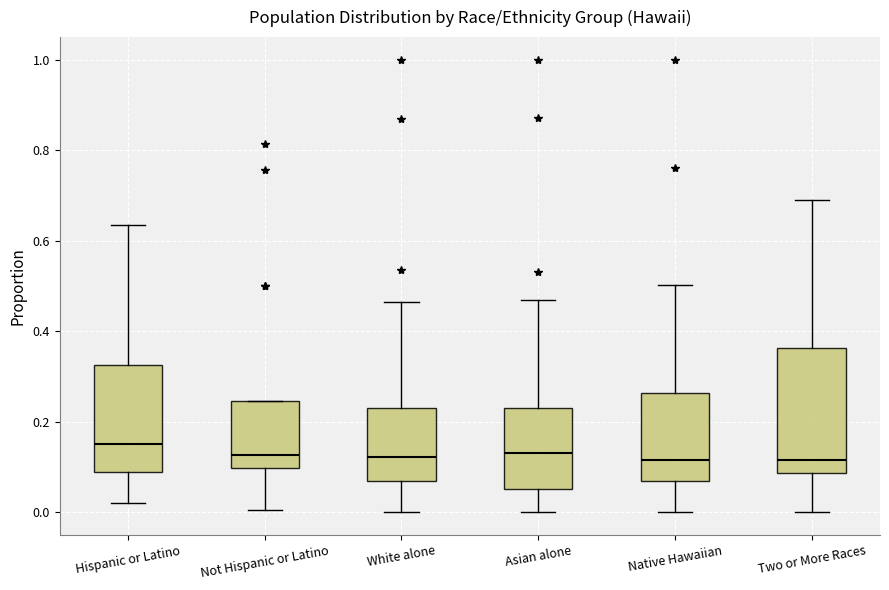

Reading left to right, transcribe this box plot: for each box, give where its median line is, the range the box spans, and where its two whiskers end, as read against the y-axis. The values are not printed on the chart, so give them approximately, as read against the axis.

Hispanic or Latino: median 0.16, box 0.08 to 0.32, whiskers 0.02 to 0.64
Not Hispanic or Latino: median 0.12, box 0.10 to 0.24, whiskers 0.00 to 0.24
White alone: median 0.12, box 0.08 to 0.24, whiskers 0.00 to 0.46
Asian alone: median 0.14, box 0.06 to 0.24, whiskers 0.00 to 0.48
Native Hawaiian: median 0.12, box 0.06 to 0.26, whiskers 0.00 to 0.50
Two or More Races: median 0.12, box 0.08 to 0.36, whiskers 0.00 to 0.68